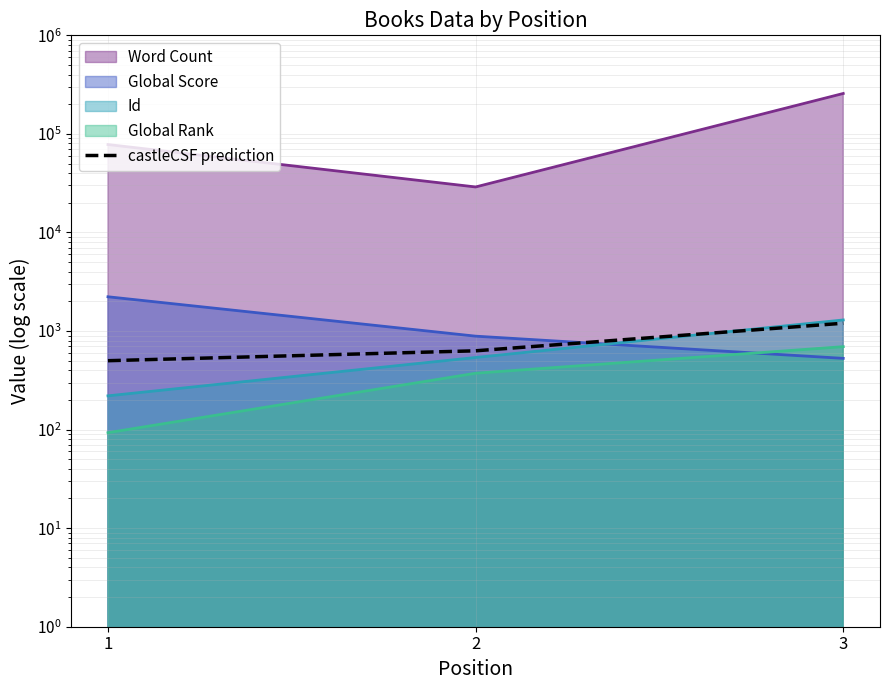

What value does the data have at 3, to the nearest 50?

1200